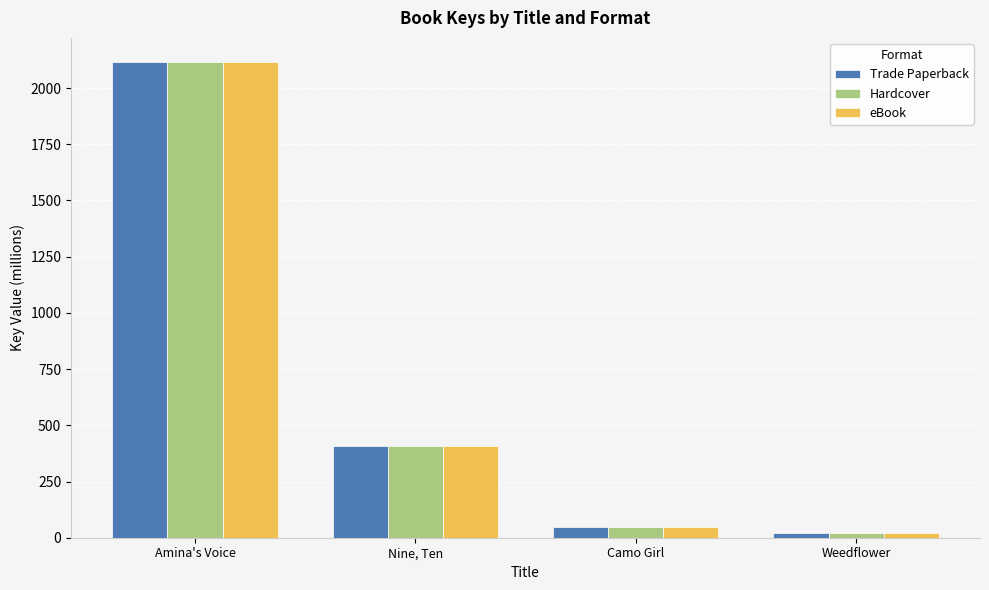

What is the difference between the Trade Paperback values at Amina's Voice and Weedflower?

2096.3